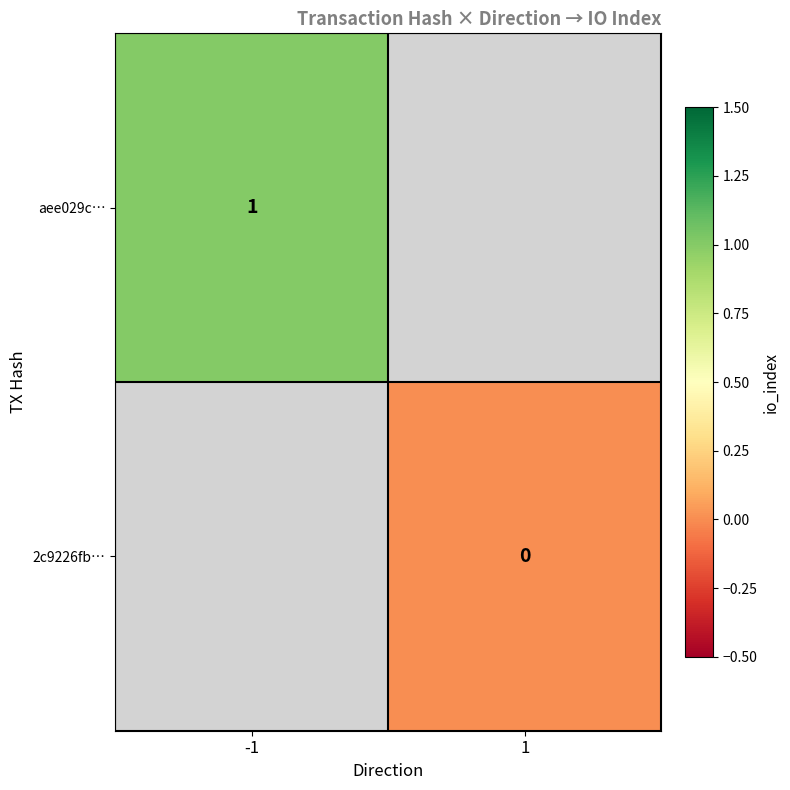

The value of aee029c… at -1 is 0. True or false?

False